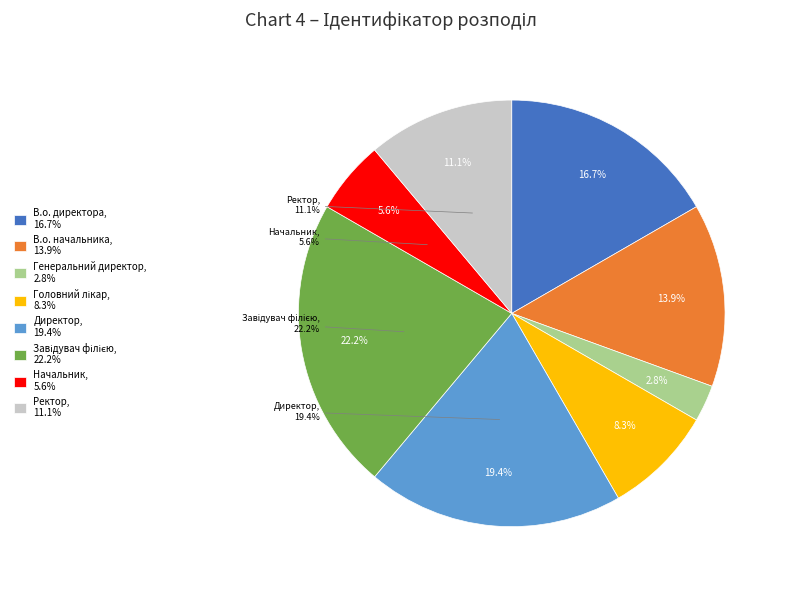

True or false: В.о. директора accounts for 17% of the total.

True